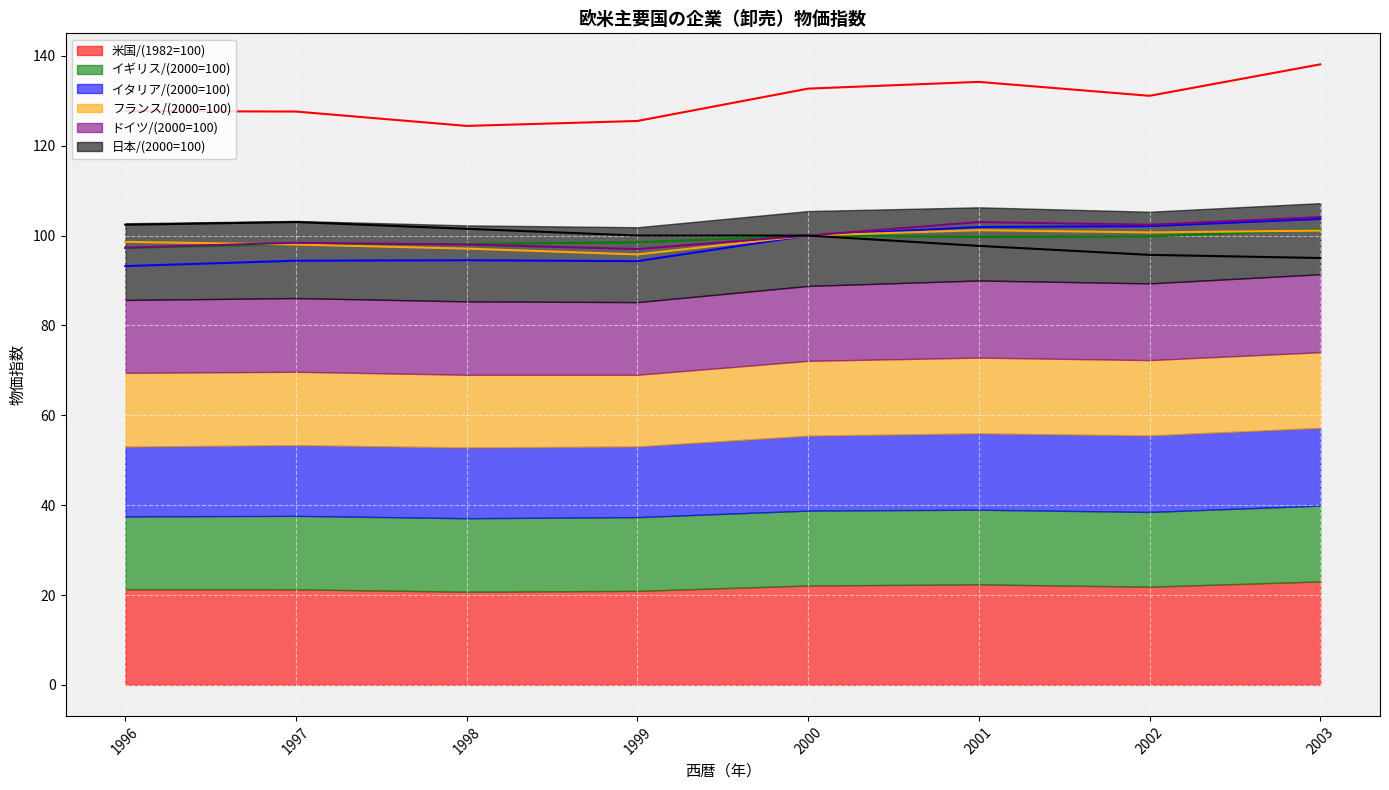

Is it true that フランス/(2000=100) equals 98.6 at 1996?

True